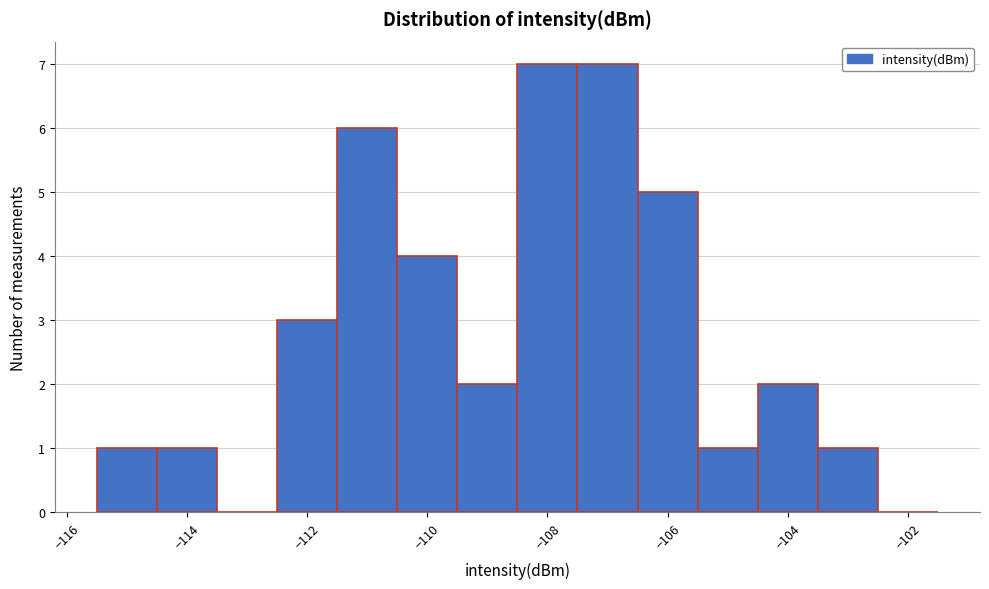

Reading left to right, transcribe this chart: for each bar, give the range it covers on the x-axis and its height. Neither the bar edges nor the heights are printed on the chart, so give them approximately, as read against the axes.

-115.5 to -114.5: 1
-114.5 to -113.5: 1
-113.5 to -112.5: 0
-112.5 to -111.5: 3
-111.5 to -110.5: 6
-110.5 to -109.5: 4
-109.5 to -108.5: 2
-108.5 to -107.5: 7
-107.5 to -106.5: 7
-106.5 to -105.5: 5
-105.5 to -104.5: 1
-104.5 to -103.5: 2
-103.5 to -102.5: 1
-102.5 to -101.5: 0